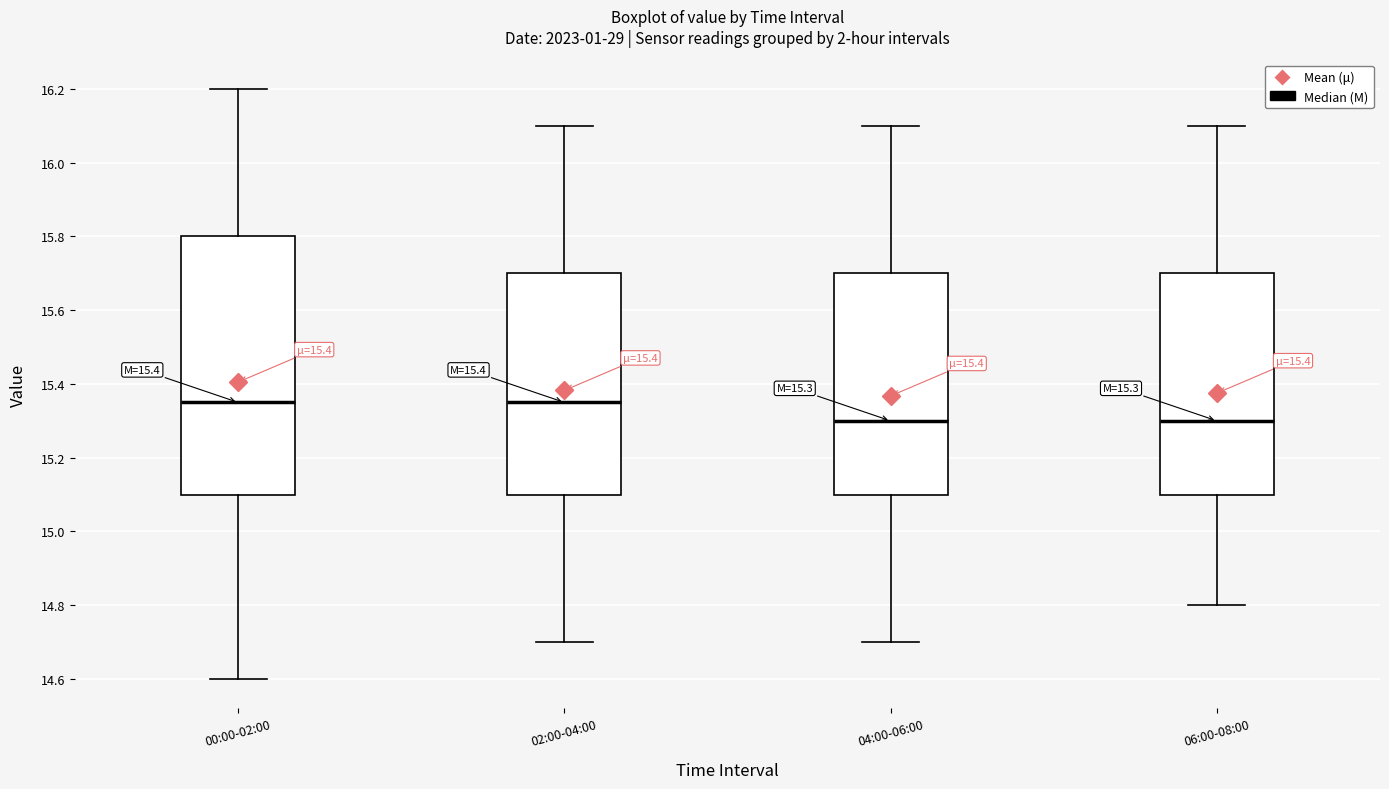

Which box is the tallest, from its lower edge to its upper edge?

00:00-02:00